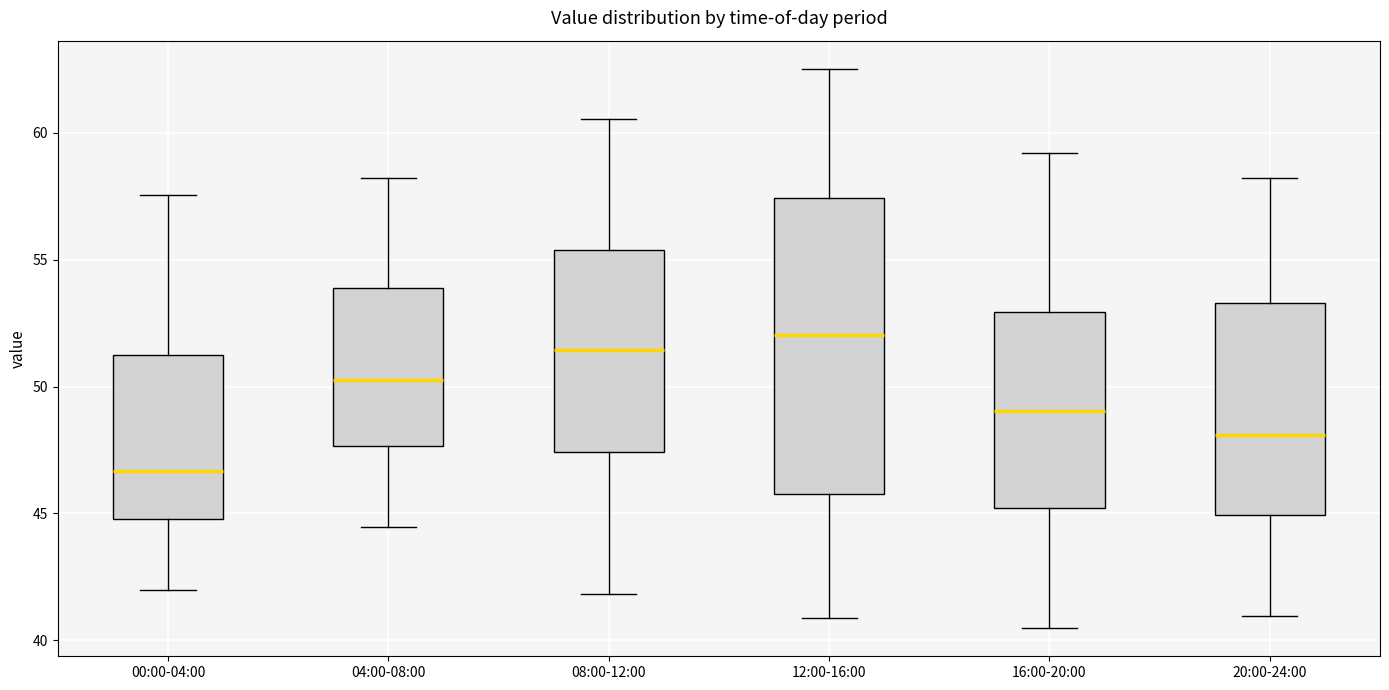

Where is the lower edge of the box for 16:00-20:00 on the y-axis? The values are not printed on the chart, so give them approximately, as read against the axis.

45.0